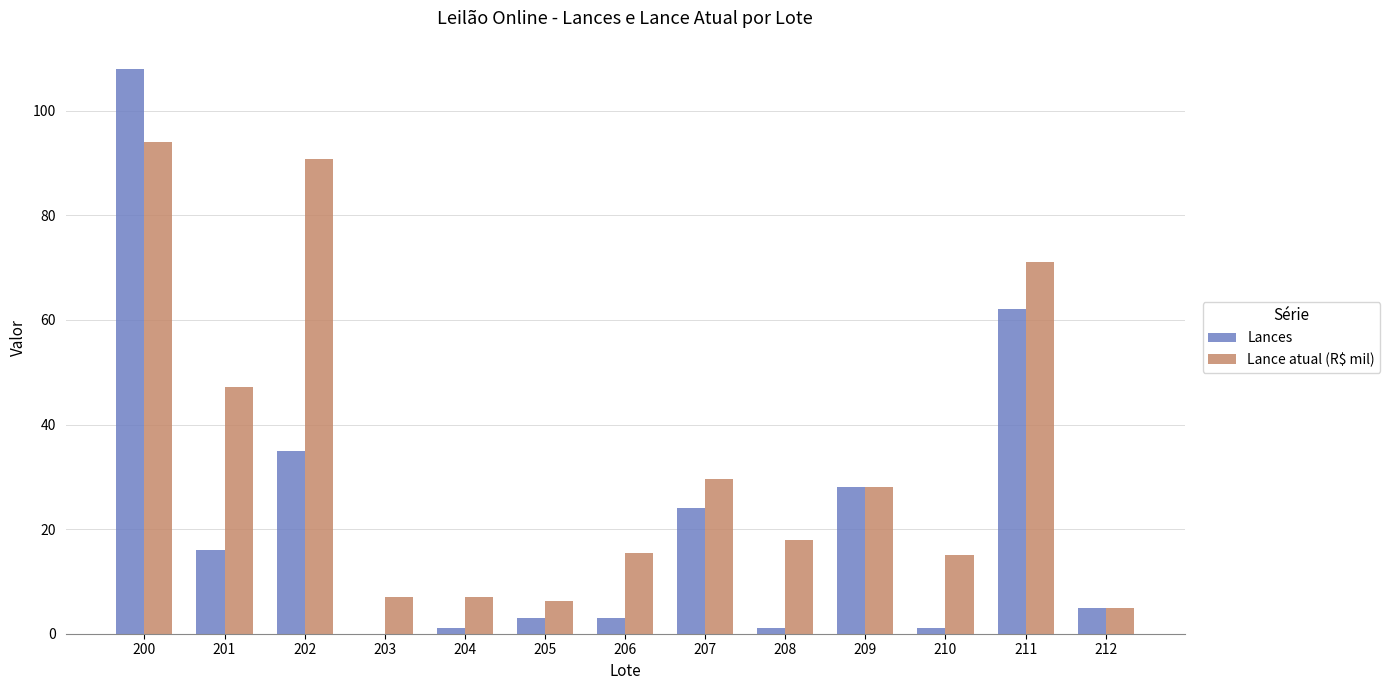

What value does the Lances series have at 200?

108.0